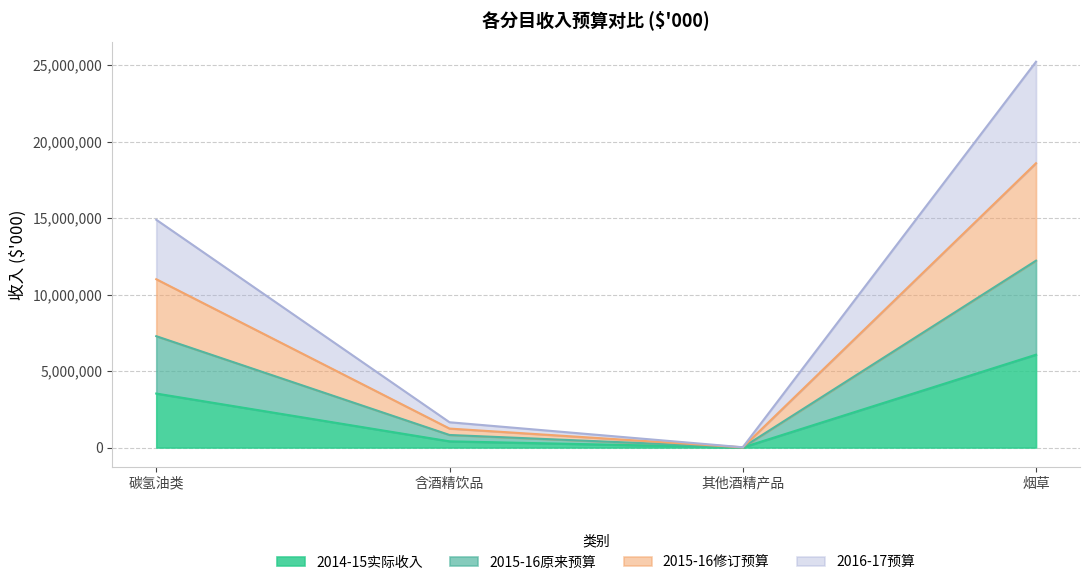

At which category is the sum across all series the highest?

烟草